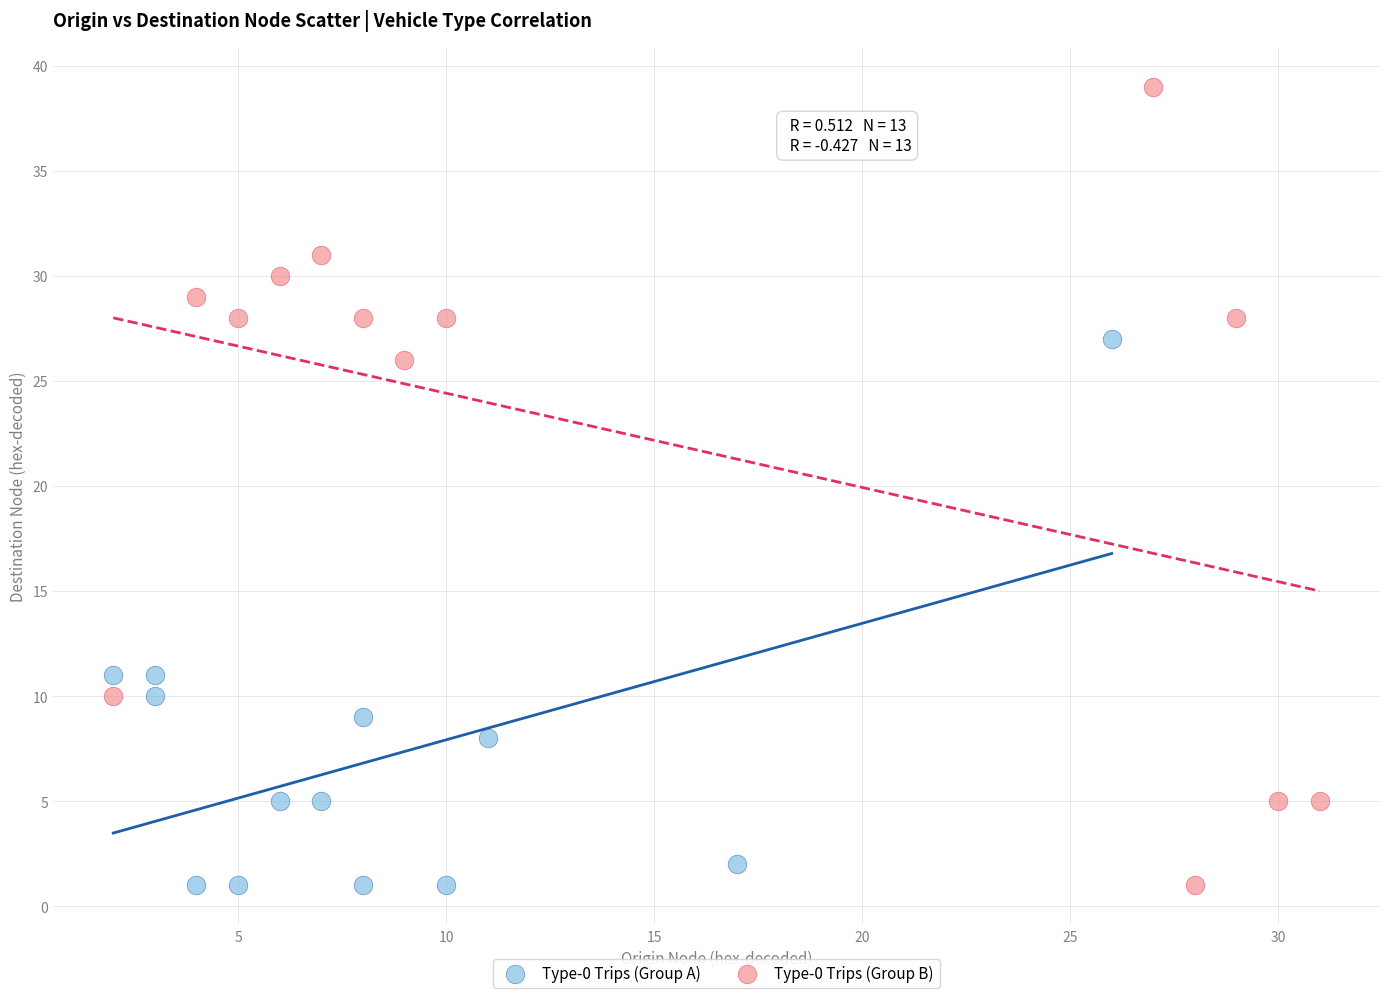

What are all the series names shown in the legend?

Type-0 Trips (Group A), Type-0 Trips (Group B)